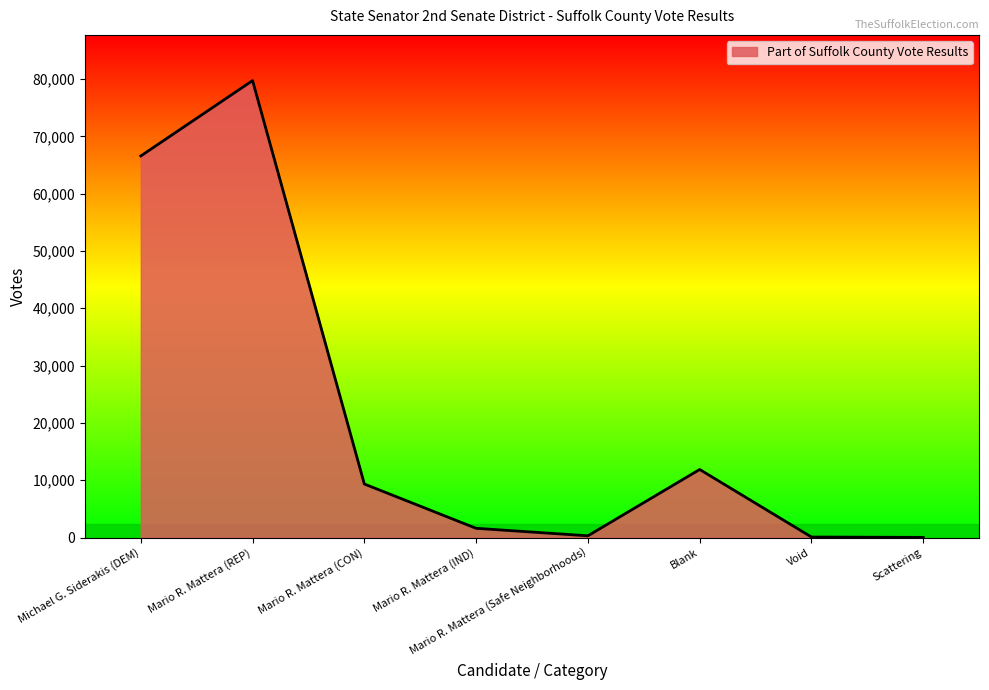

True or false: the data has more than 1 interior local peaks.

True